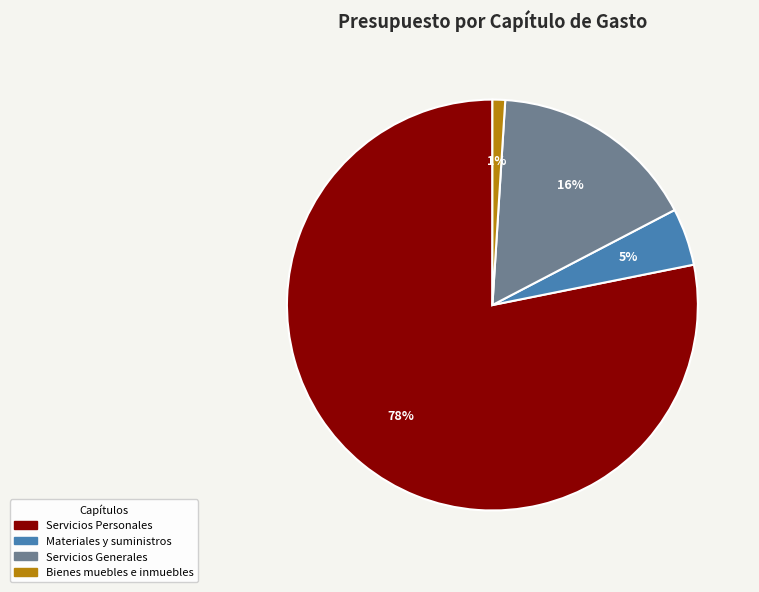

To the nearest percent, what is the average slice percentage?

25%